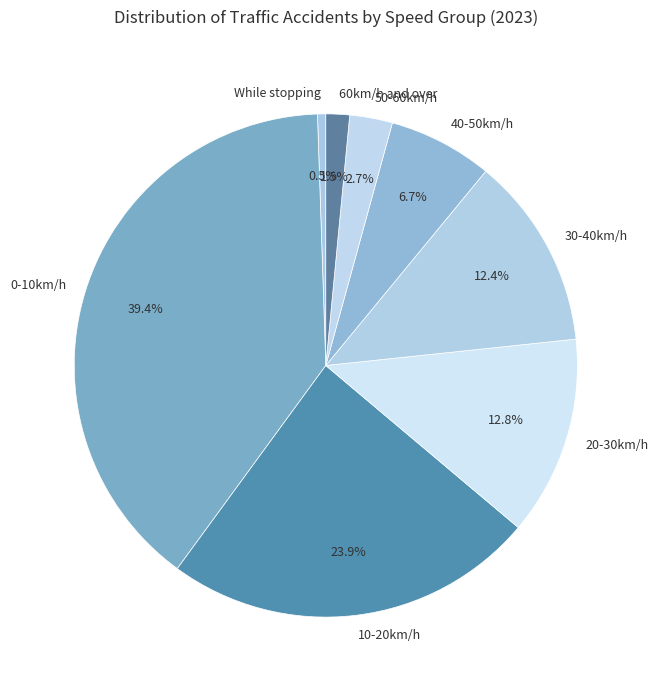

To the nearest percent, what is the average slice percentage?

12%